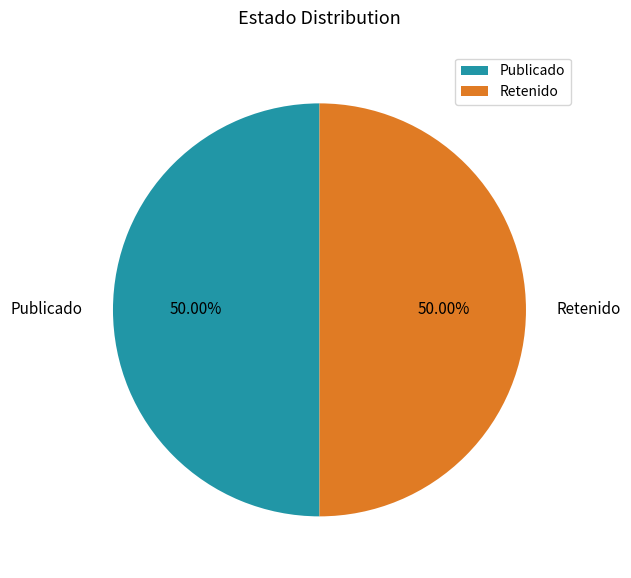

What is the ratio of the value at Publicado to the value at Retenido?

1.0